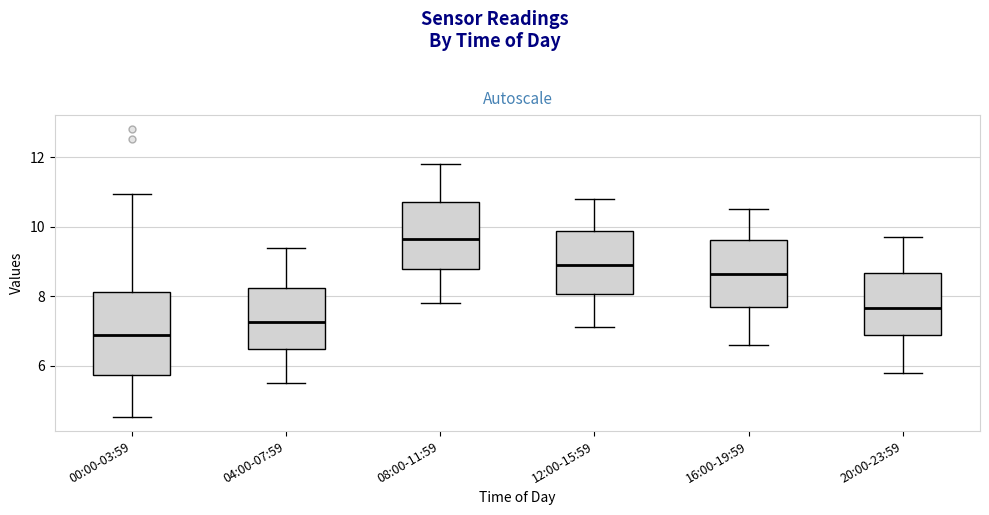

Reading left to right, transcribe this box plot: for each box, give where its median line is, the range the box spans, and where its two whiskers end, as read against the y-axis. The values are not printed on the chart, so give them approximately, as read against the axis.

00:00-03:59: median 6.8, box 5.8 to 8.2, whiskers 4.6 to 11.0
04:00-07:59: median 7.2, box 6.4 to 8.2, whiskers 5.6 to 9.4
08:00-11:59: median 9.6, box 8.8 to 10.8, whiskers 7.8 to 11.8
12:00-15:59: median 9.0, box 8.0 to 9.8, whiskers 7.2 to 10.8
16:00-19:59: median 8.6, box 7.6 to 9.6, whiskers 6.6 to 10.6
20:00-23:59: median 7.6, box 6.8 to 8.6, whiskers 5.8 to 9.8